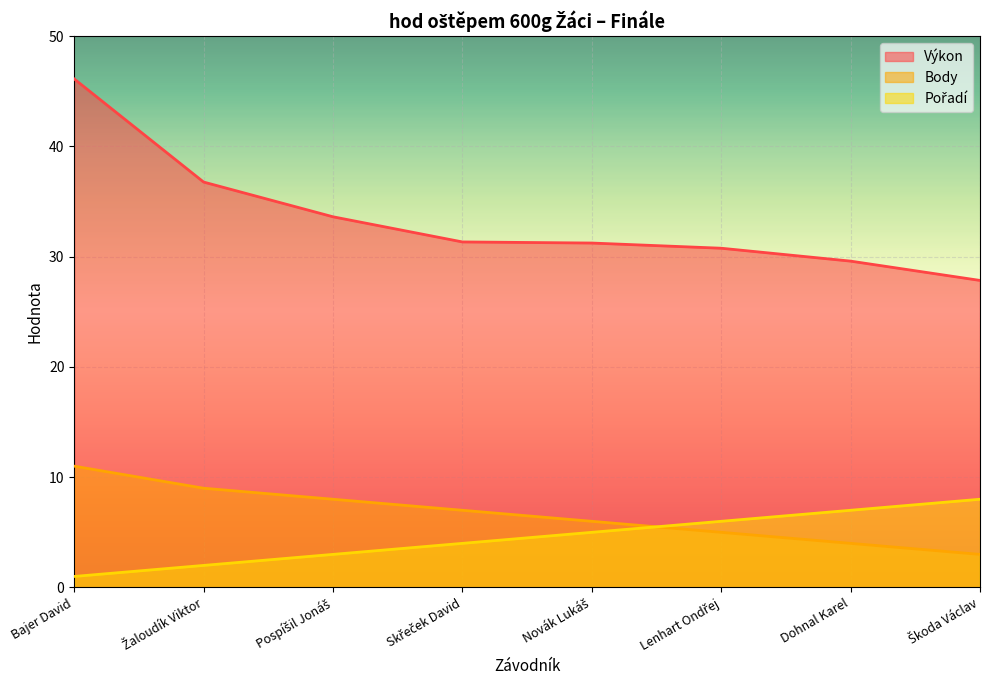

How many times do Pořadí and Body cross each other?

1